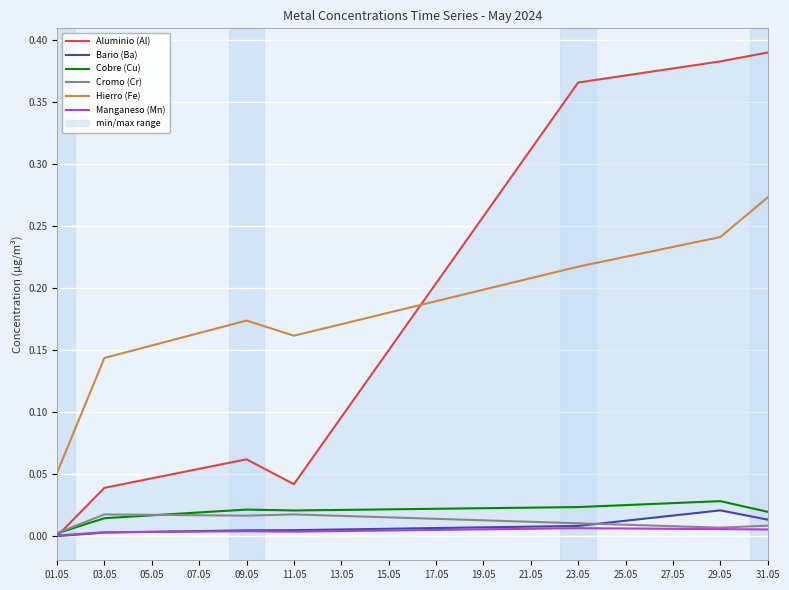

True or false: Hierro (Fe) and Cromo (Cr) intersect in this chart.

False